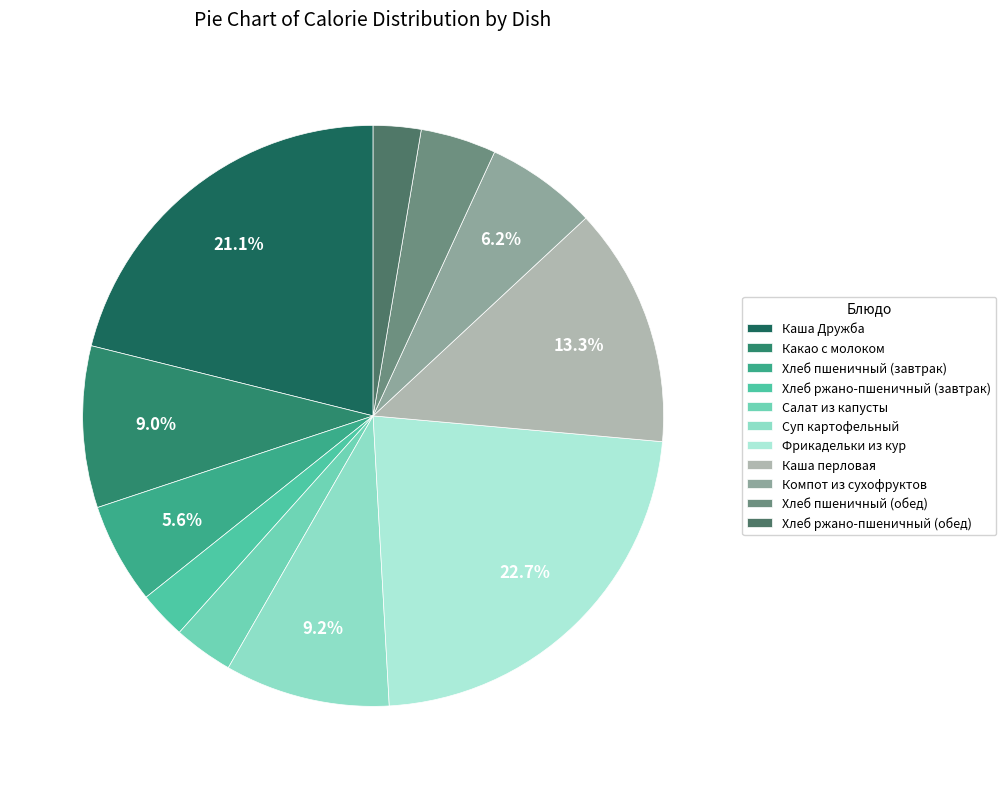

True or false: Компот из сухофруктов accounts for 6% of the total.

True